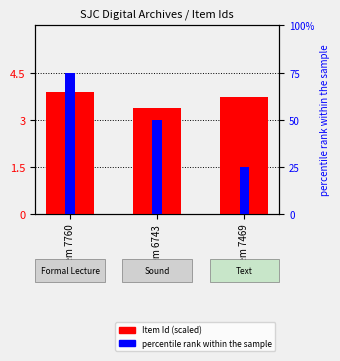

What is the ratio of the value at Item 7760 to the value at Item 7469?

1.0